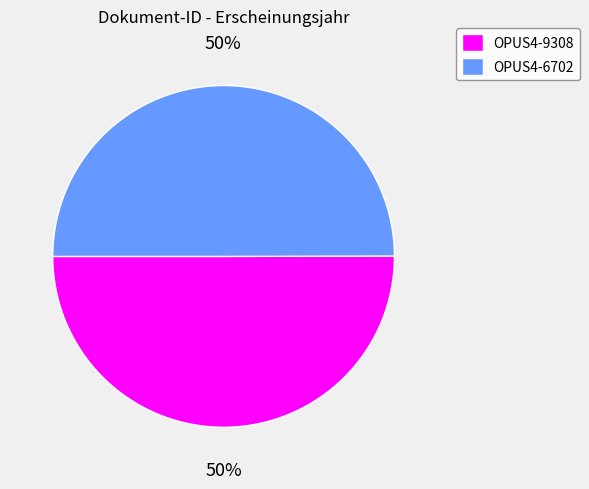

To the nearest percent, what percentage of the pie is OPUS4-9308?

50%